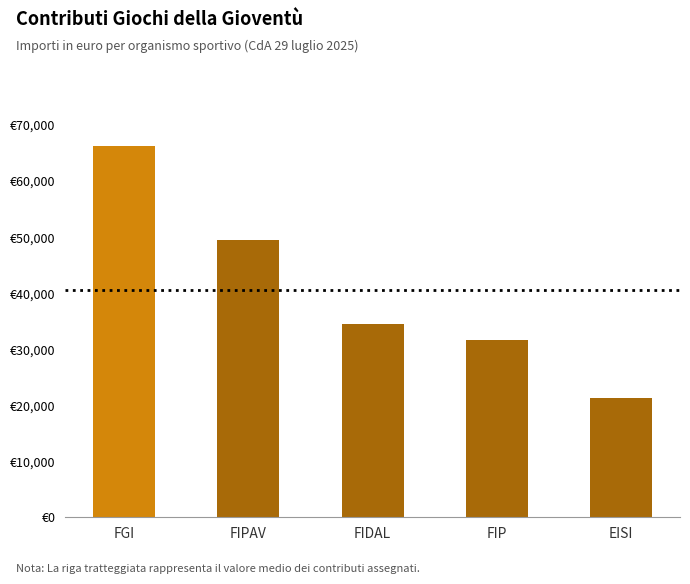

Read the value at FGI.

66296.9